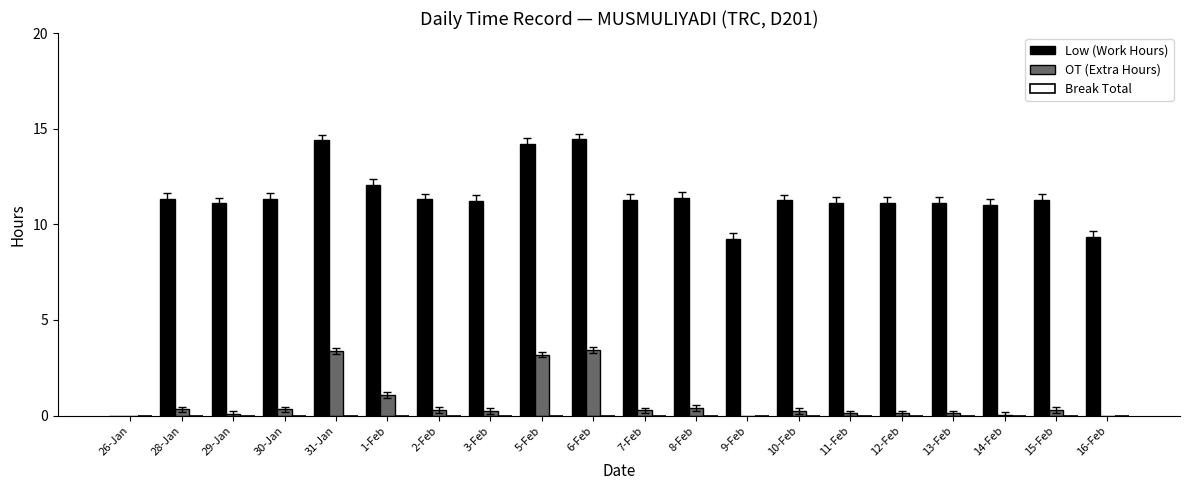

Is it true that OT (Extra Hours) equals 1.2 at 26-Jan?

False